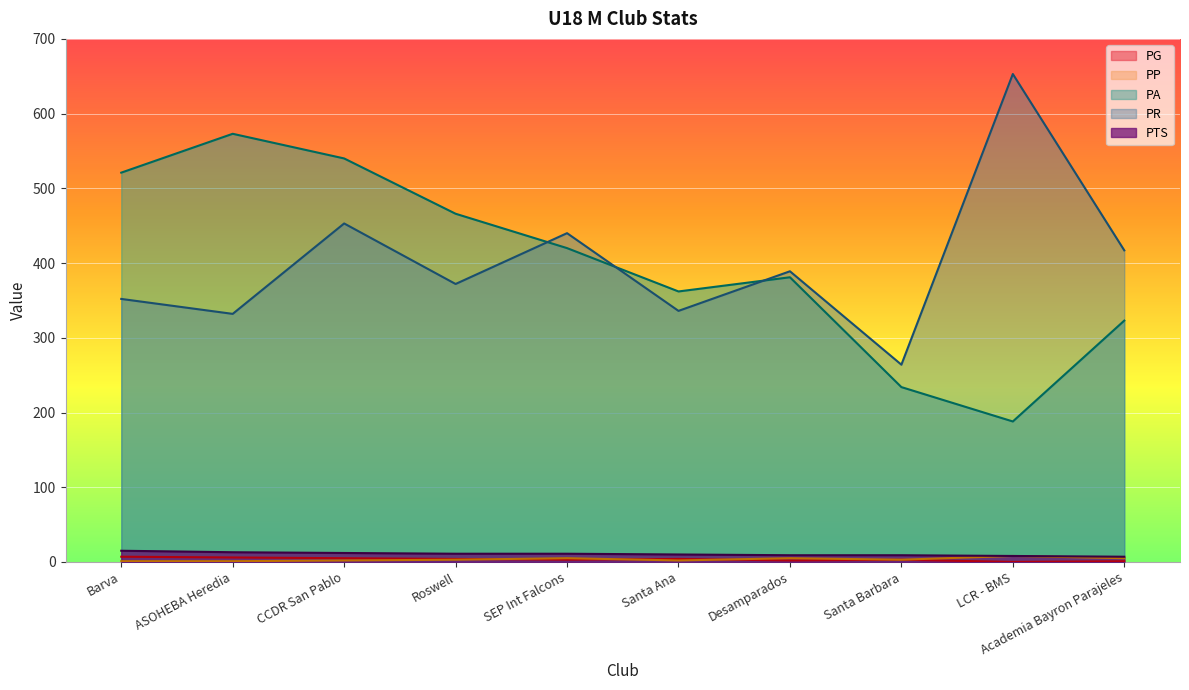

How many distinct data groups are displayed?

5